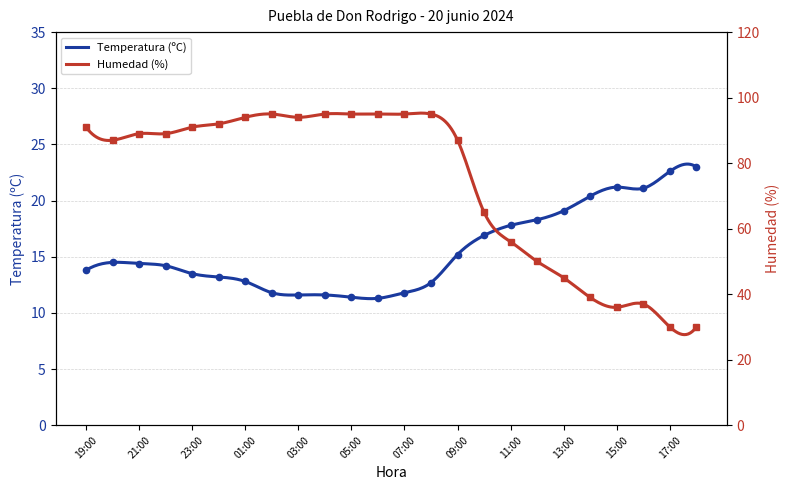

Which series has the largest range (max minus min)?

Humedad (%)